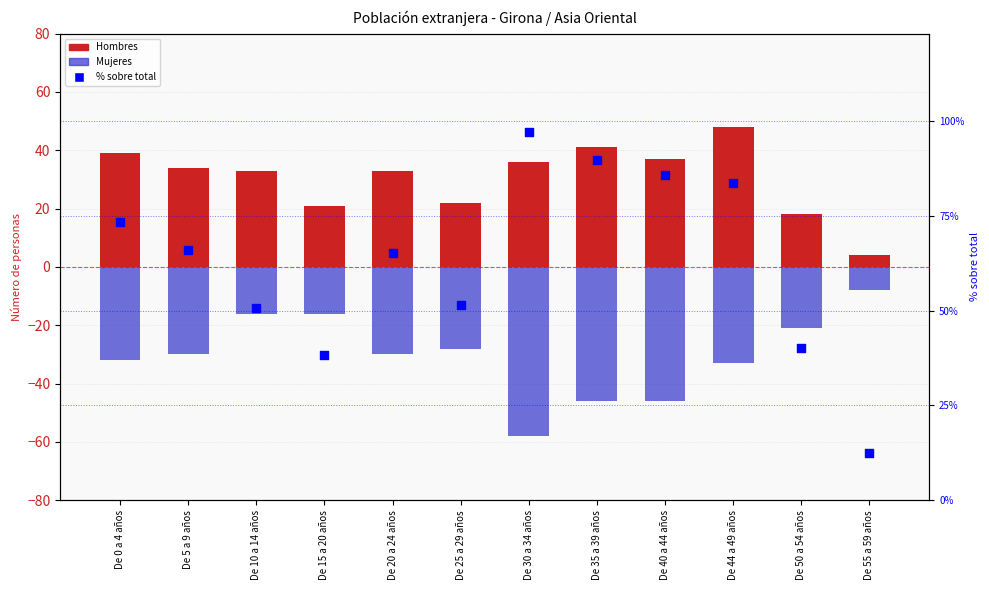

Which series reaches the maximum Y coordinate?

Hombres